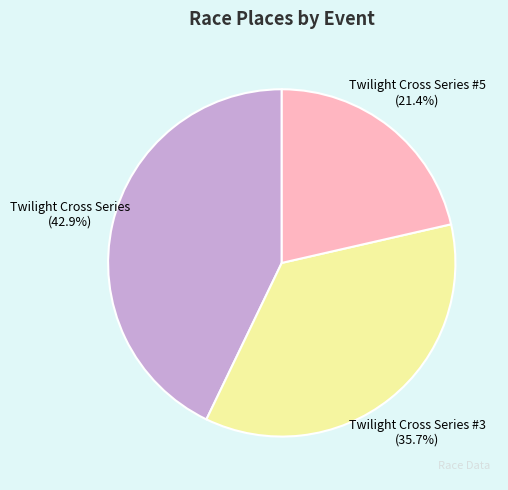

Approximately how many times larger is the value at Twilight Cross Series #5 compared to Twilight Cross Series #3?

0.6